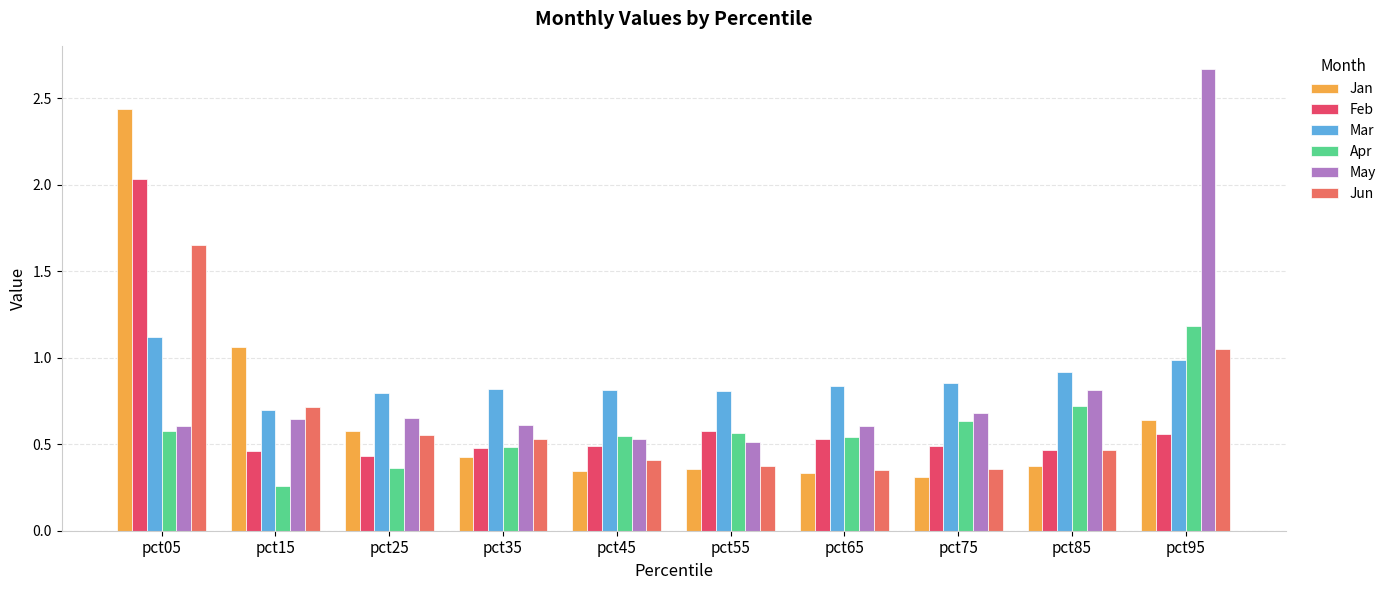

What are all the series names shown in the legend?

Jan, Feb, Mar, Apr, May, Jun